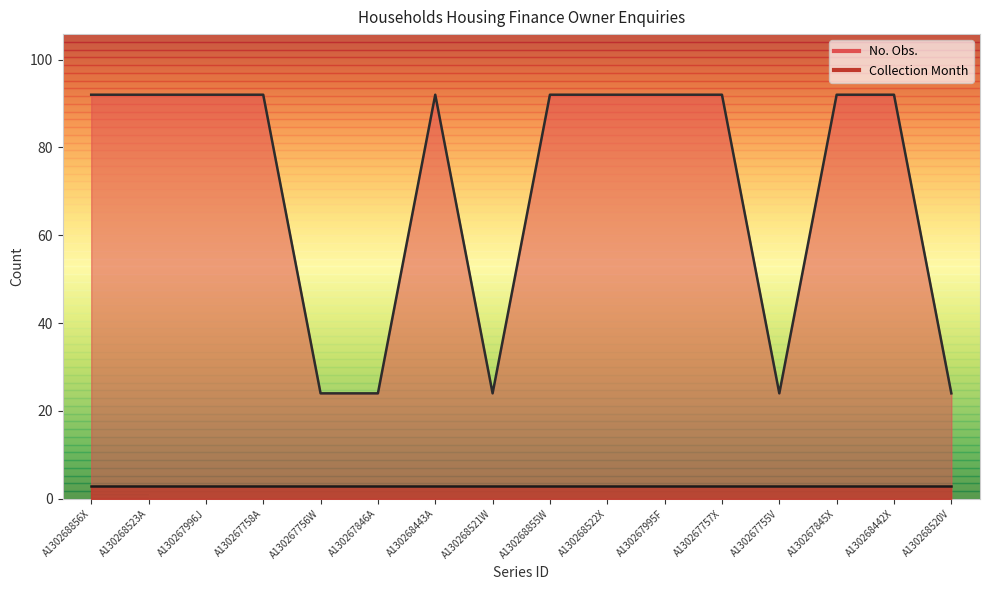

Does the chart have visible grid lines?

No